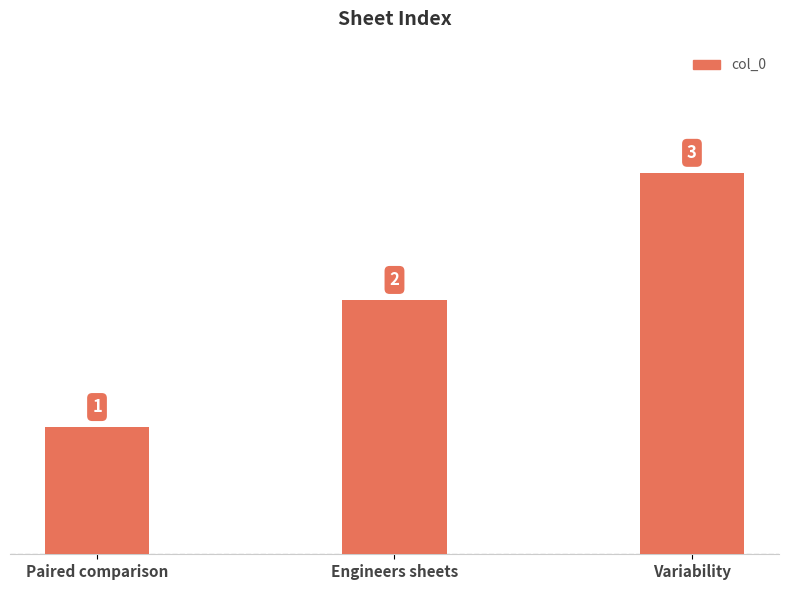

What is the average value?

2